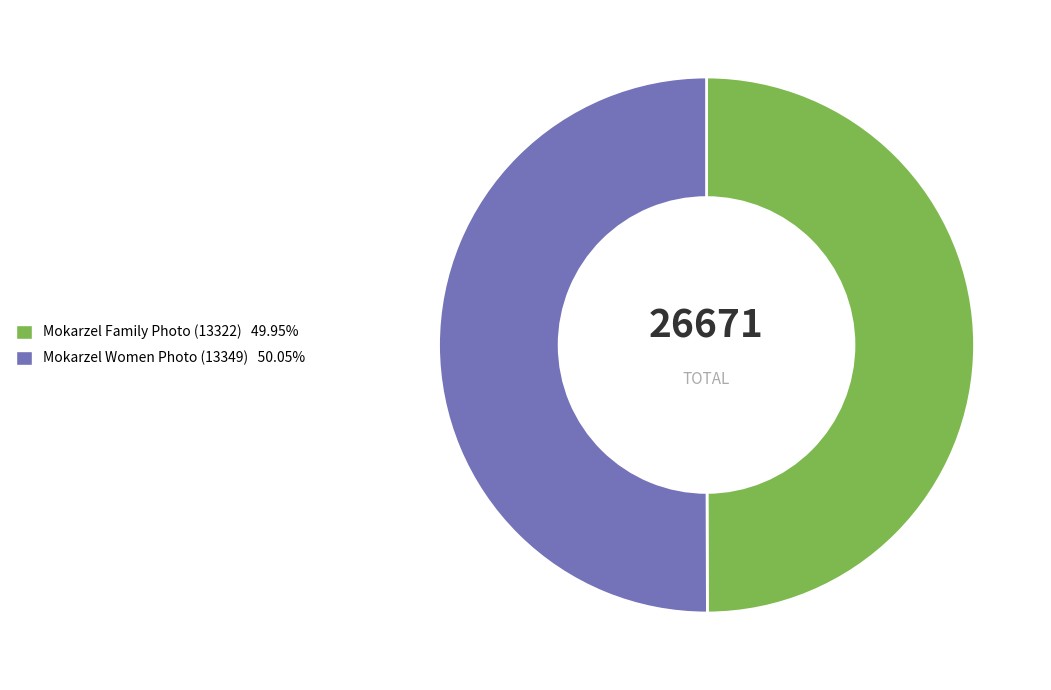

Combined, do Mokarzel Women Photo (13349) and Mokarzel Family Photo (13322) account for over 50%?

Yes